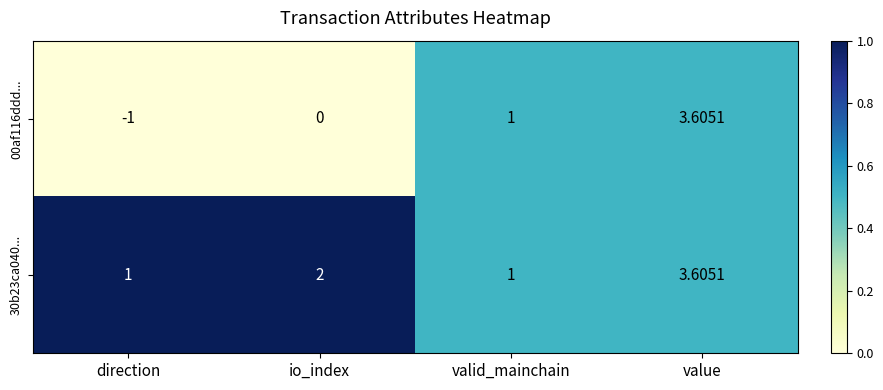

At which label does 30b23ca040... reach its peak?

value